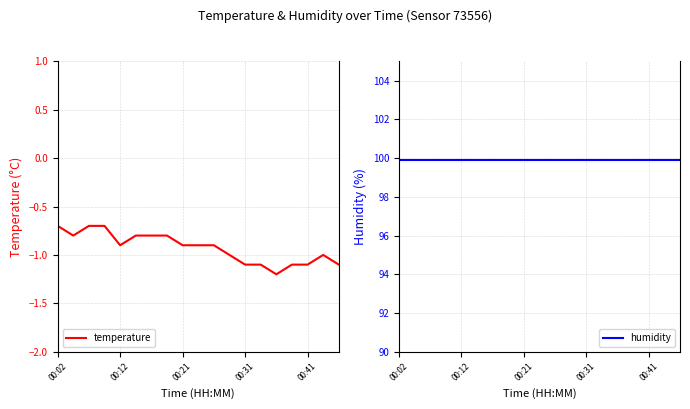

What are all the series names shown in the legend?

temperature, humidity